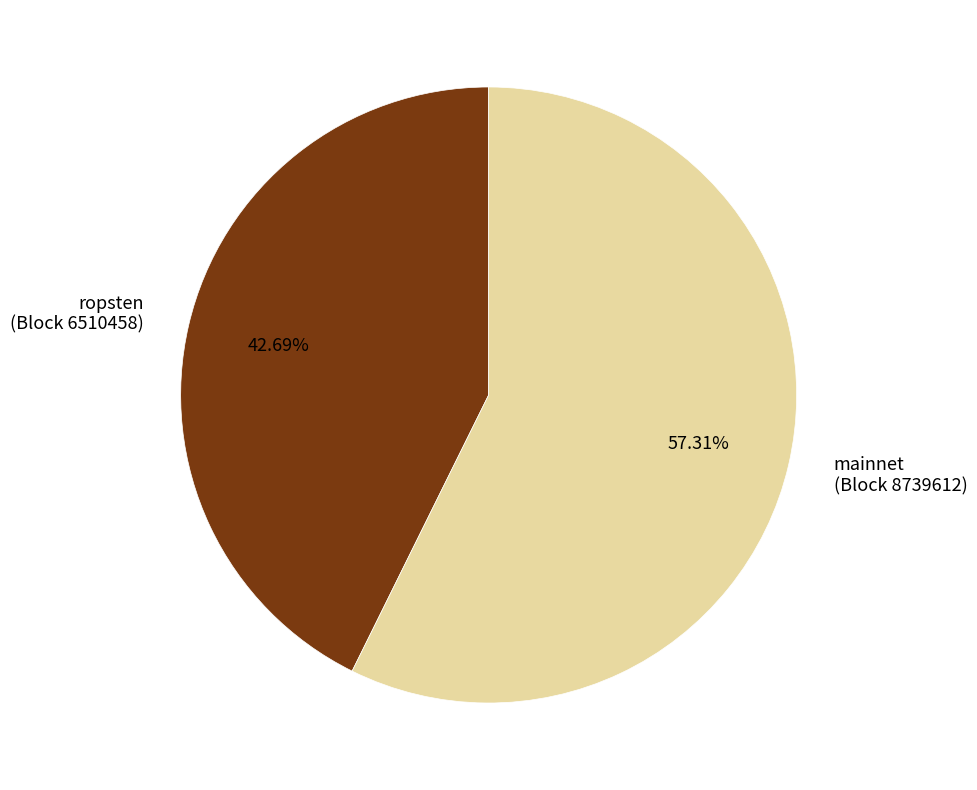

How many segments does this pie chart have?

2